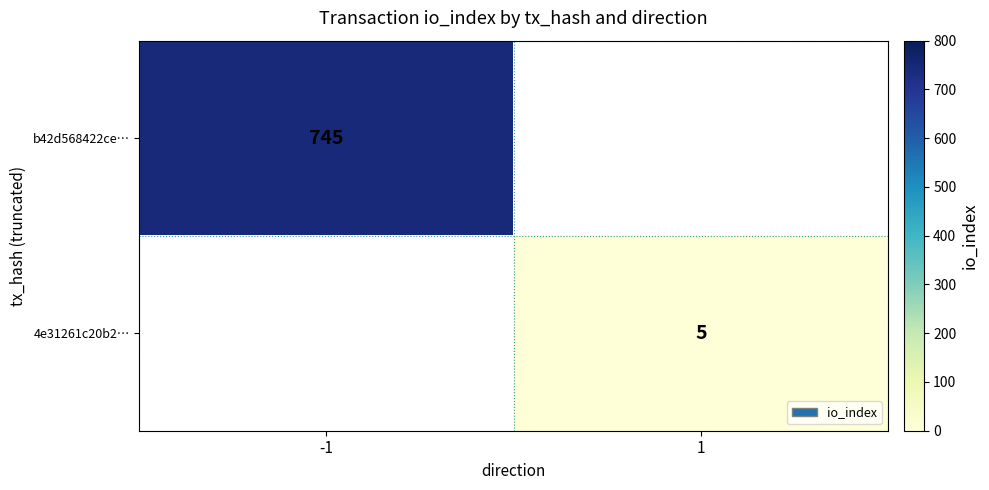

The value of 4e31261c20b2… at 1 is 3. True or false?

False